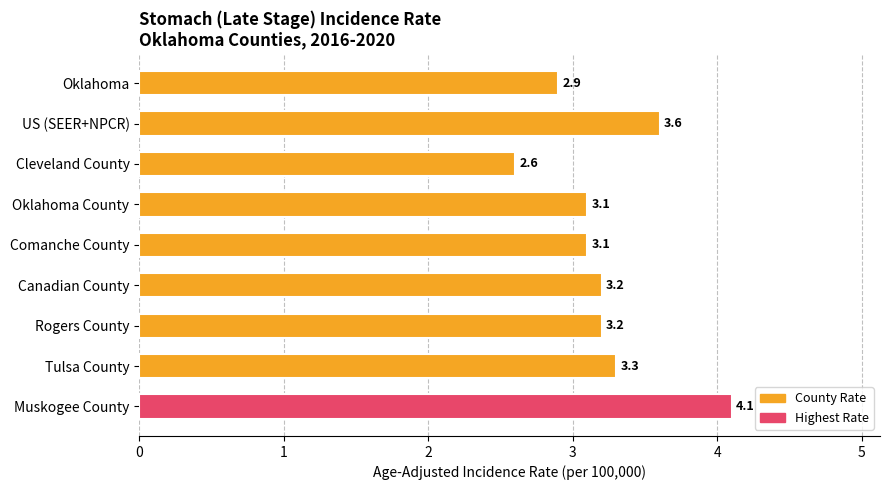

True or false: the data shows 3.3 at Tulsa County.

True